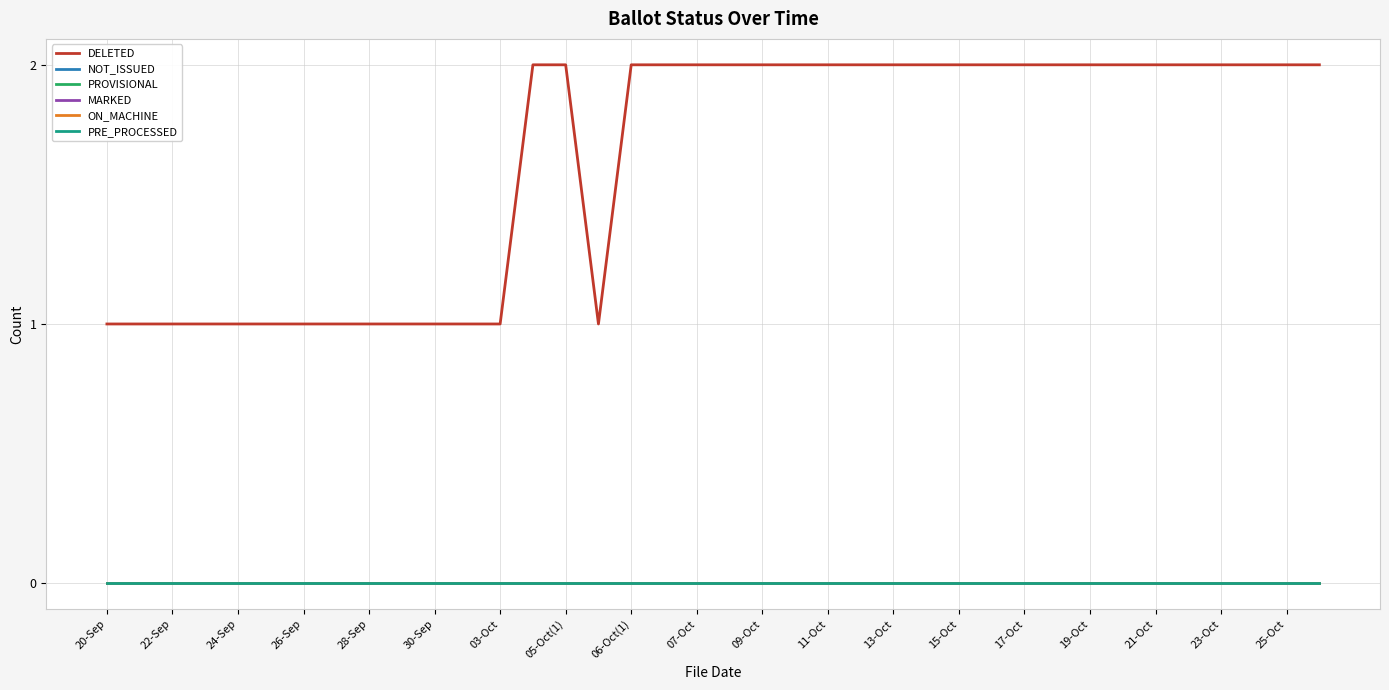

True or false: MARKED has more than 2 interior local peaks.

False